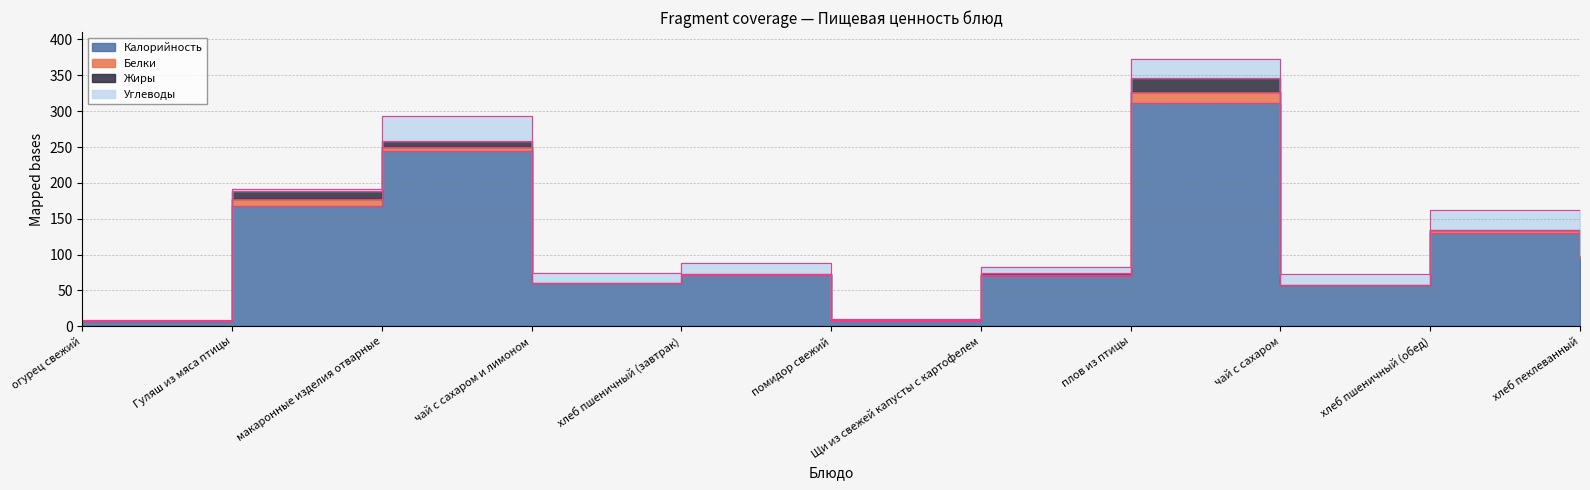

At how many categories does at least one series exceed 160?

3